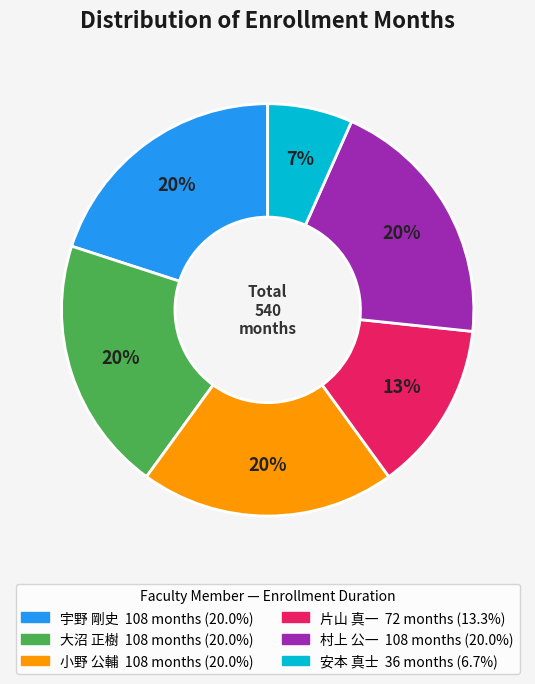

What is the smallest slice in the pie chart?

安本 真士